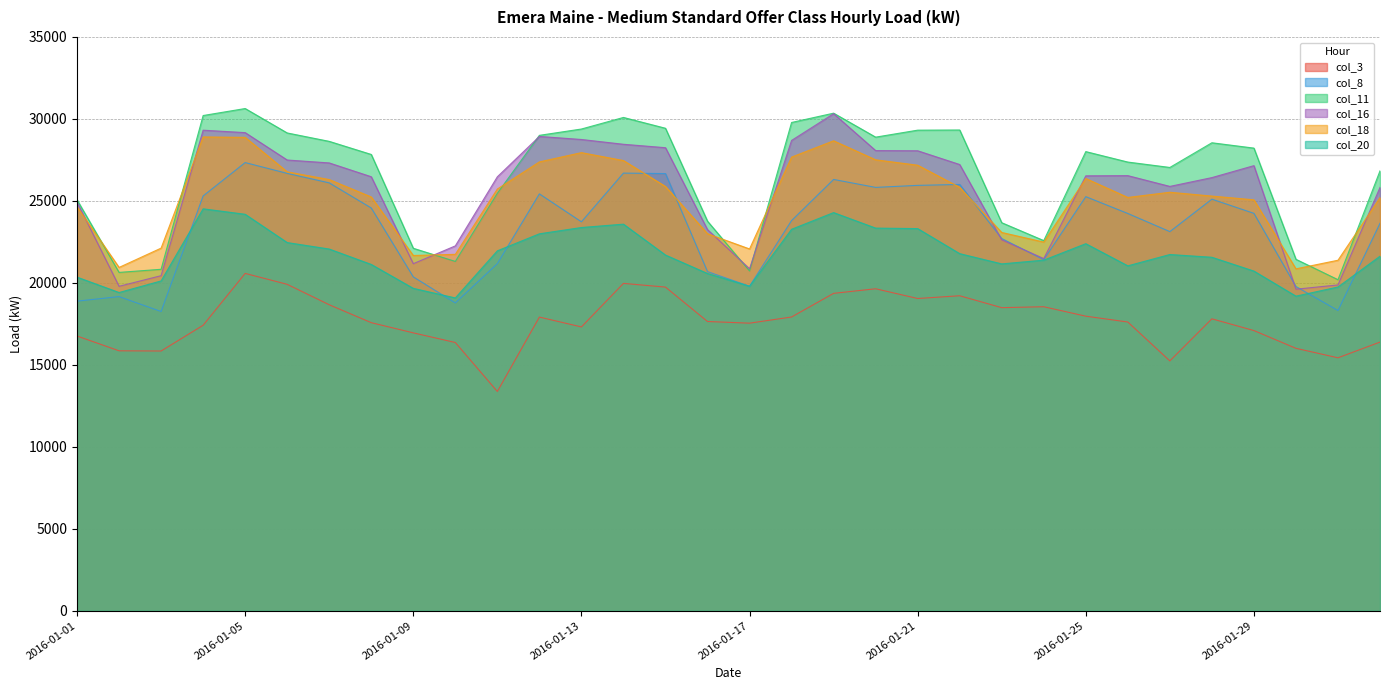

At which label does col_3 first exceed 17642?

2016-01-05